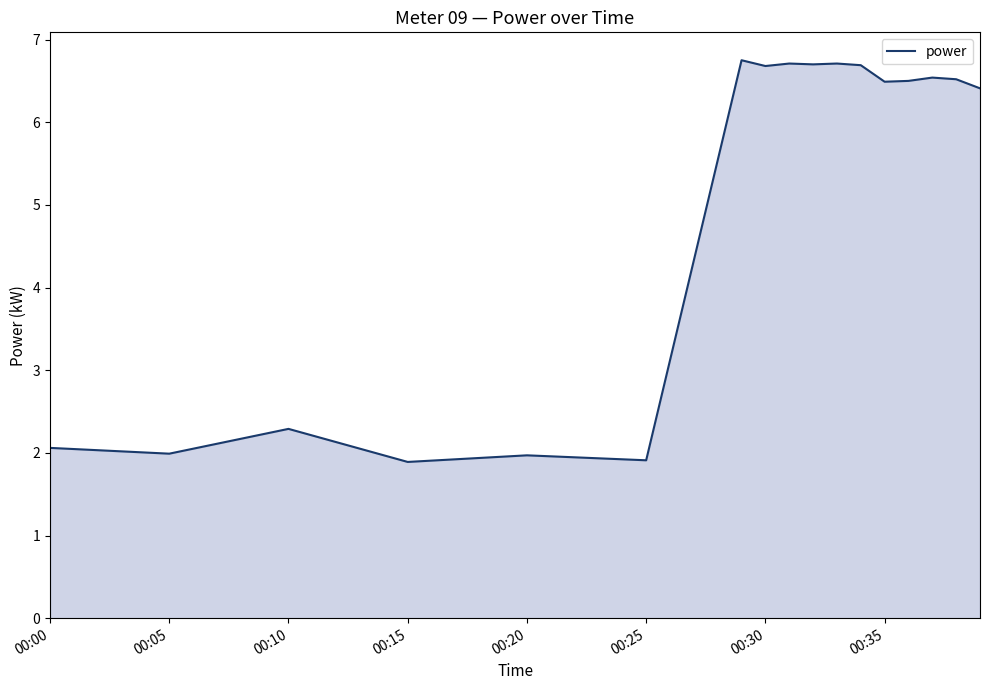

What is the greatest value displayed?

6.8